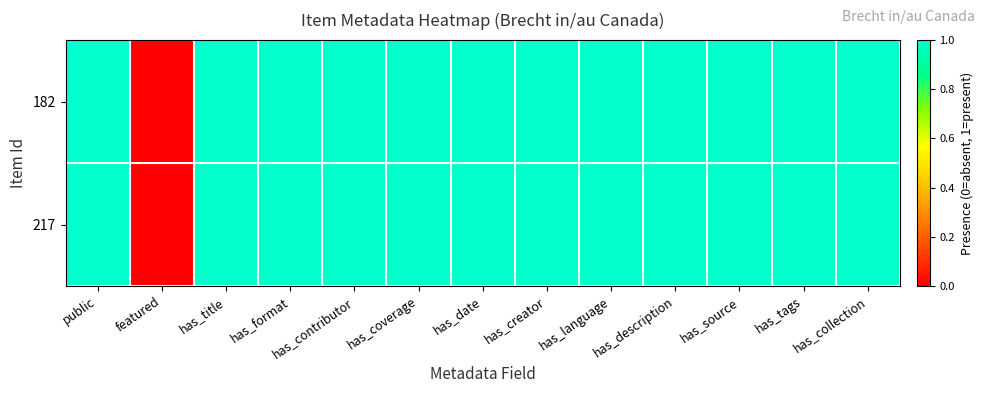

Which series has the widest spread of values?

182